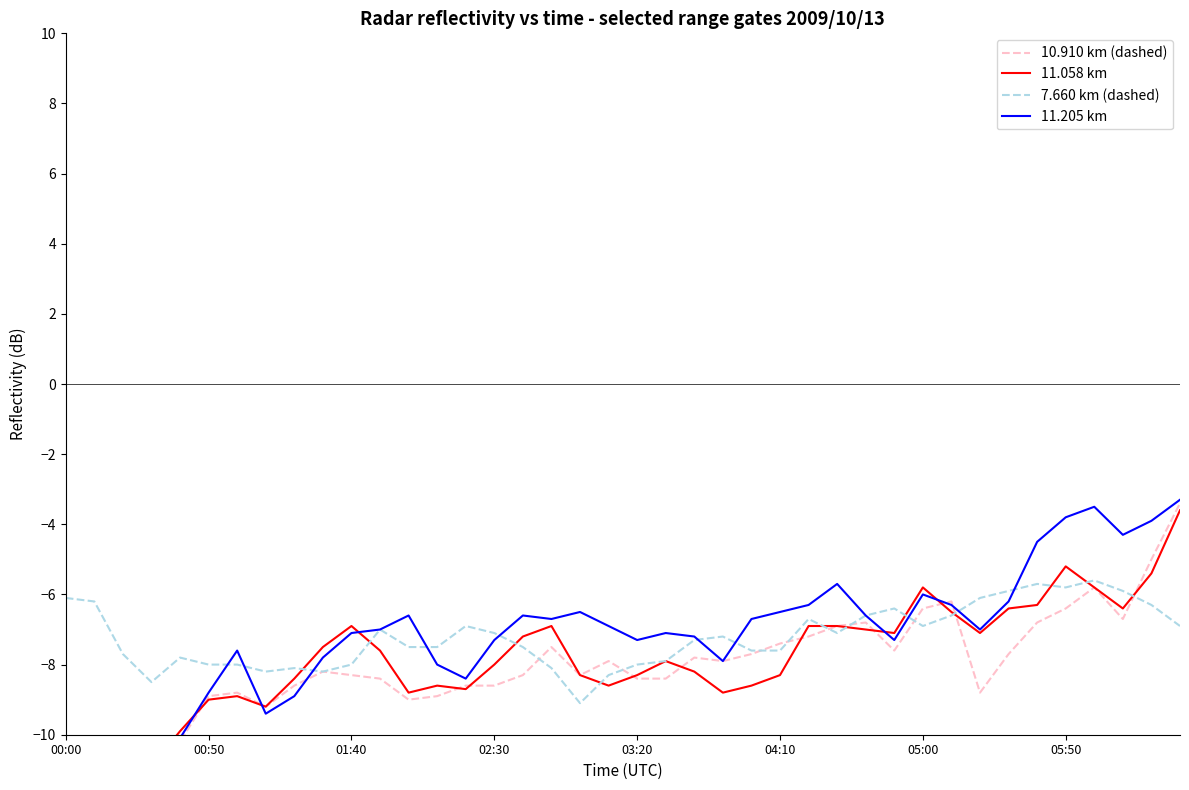

What are all the series names shown in the legend?

10.910 km (dashed), 11.058 km, 7.660 km (dashed), 11.205 km